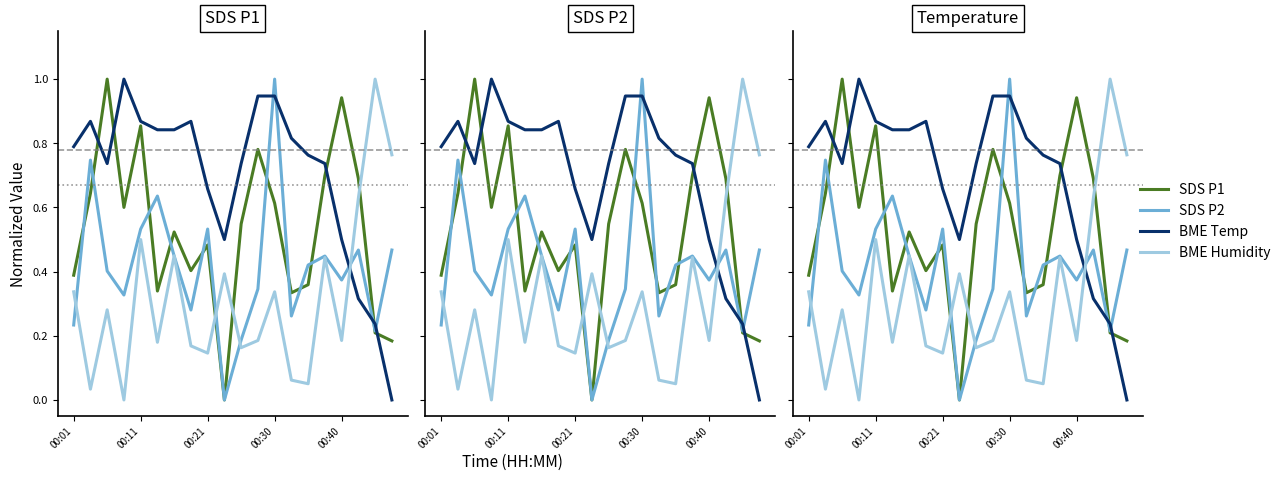

What is the highest value of the BME280_humidity series?

1.0